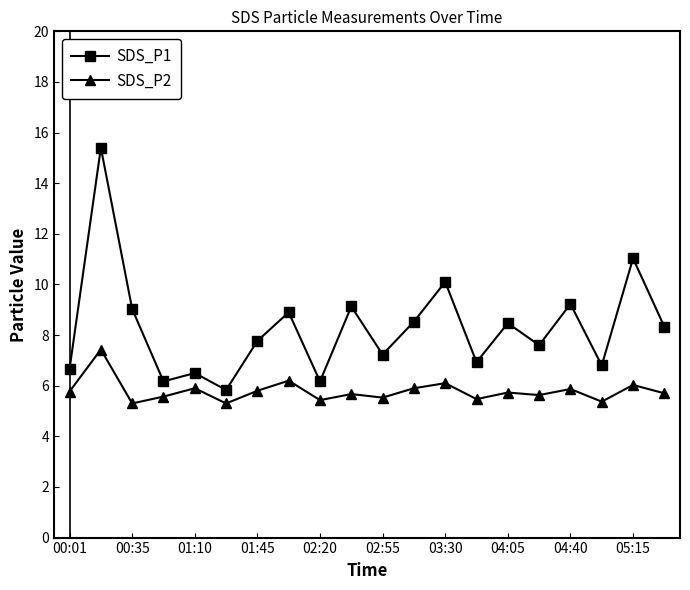

Which series has the largest total across all categories?

SDS_P1